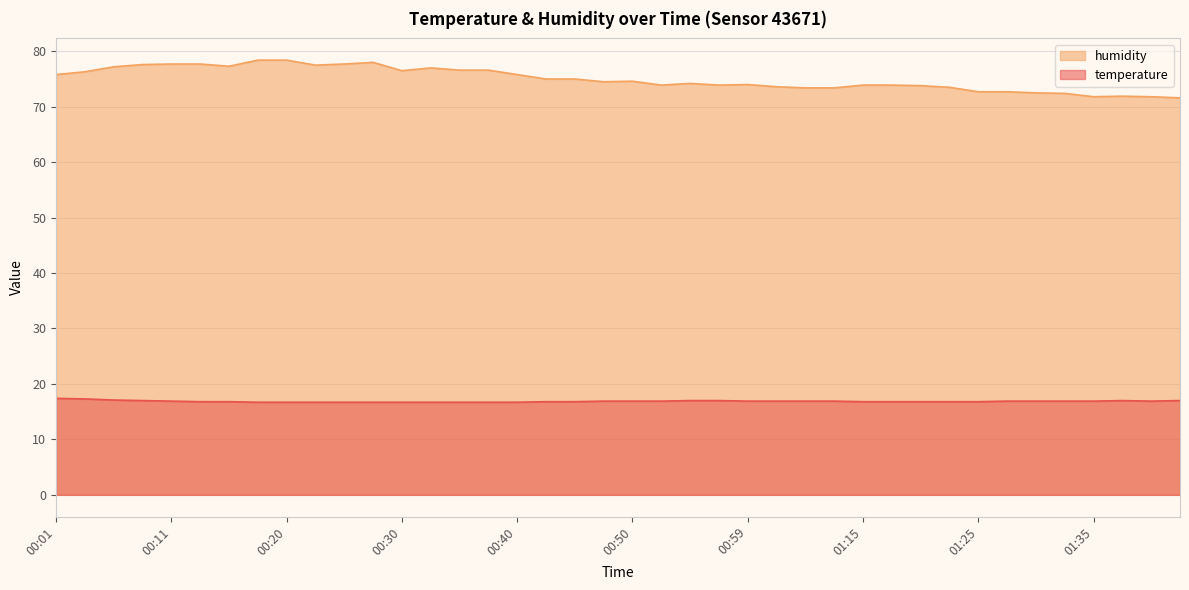

True or false: temperature has a value of 16.8 at 00:15.

True